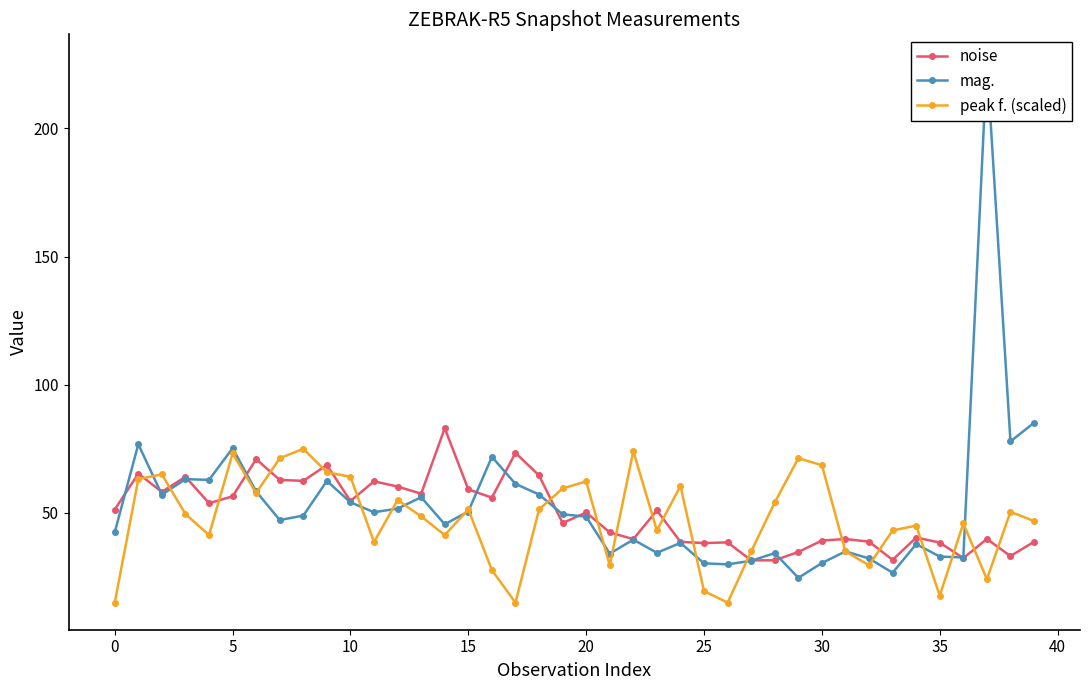

Where is the first local minimum for peak f. (scaled)?

15